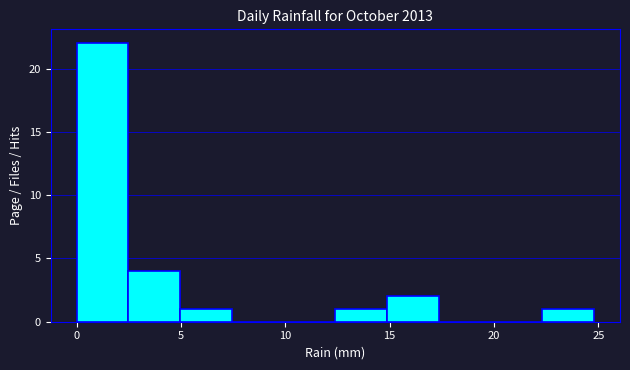

What is the height of the bar covering 5.0 to 7.5 on the x-axis? Neither the bar edges nor the heights are printed on the chart, so give them approximately, as read against the axes.

1